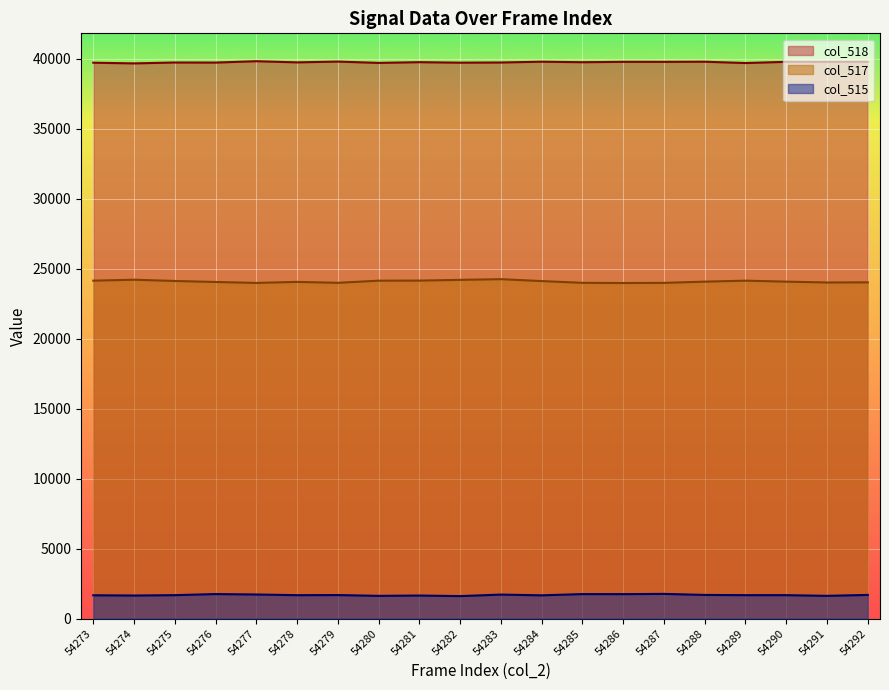

At which label does col_518 first exceed 39756?

54277